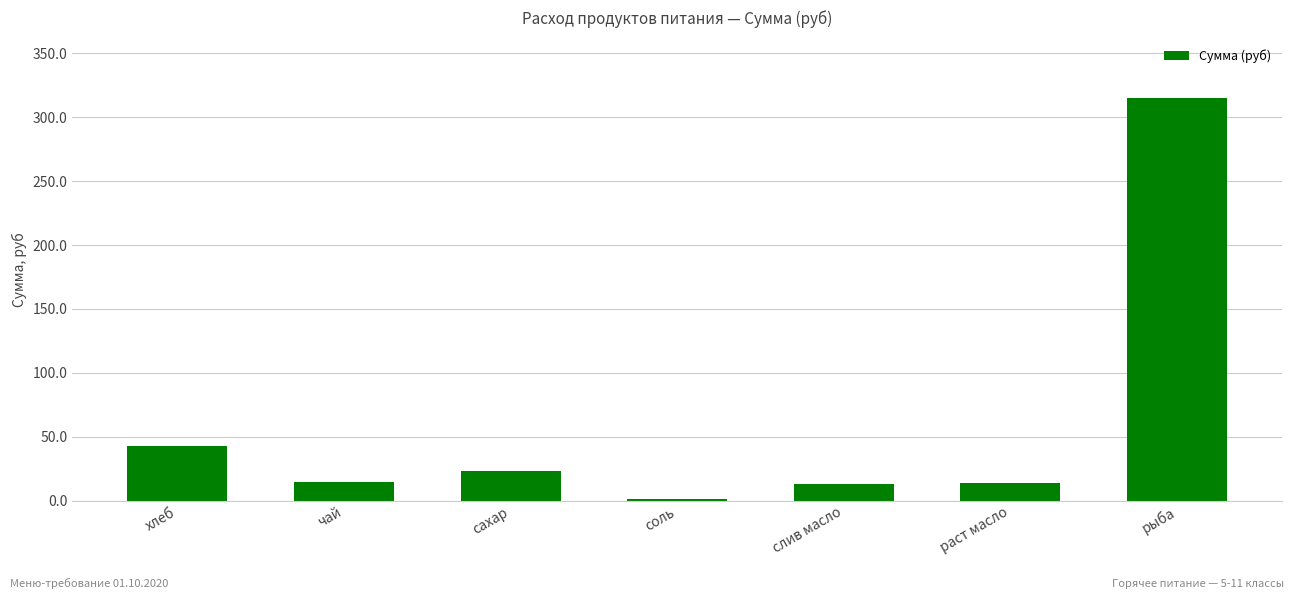

Which category has the highest value across all series?

рыба